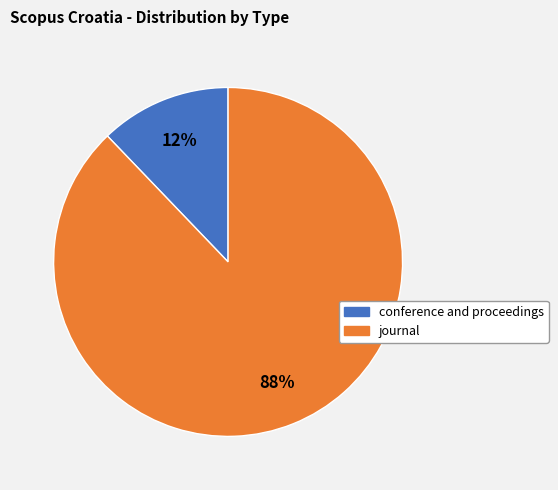

How many slices are in this pie chart?

2